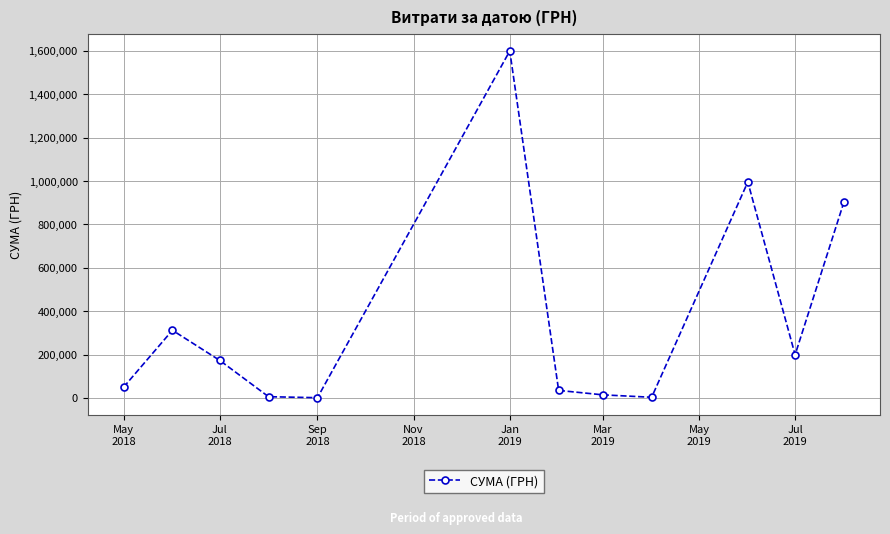

True or false: there are more than 1 points higher than both neighbors.

True